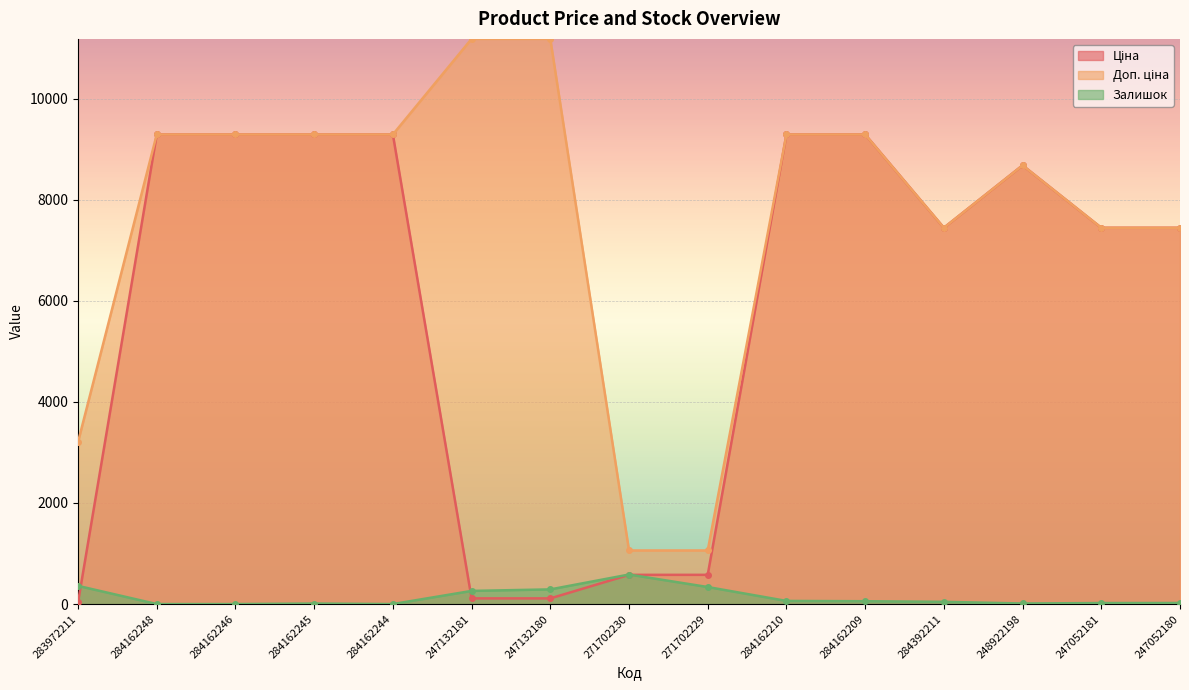

True or false: Ціна has more than 0 interior local peaks.

True